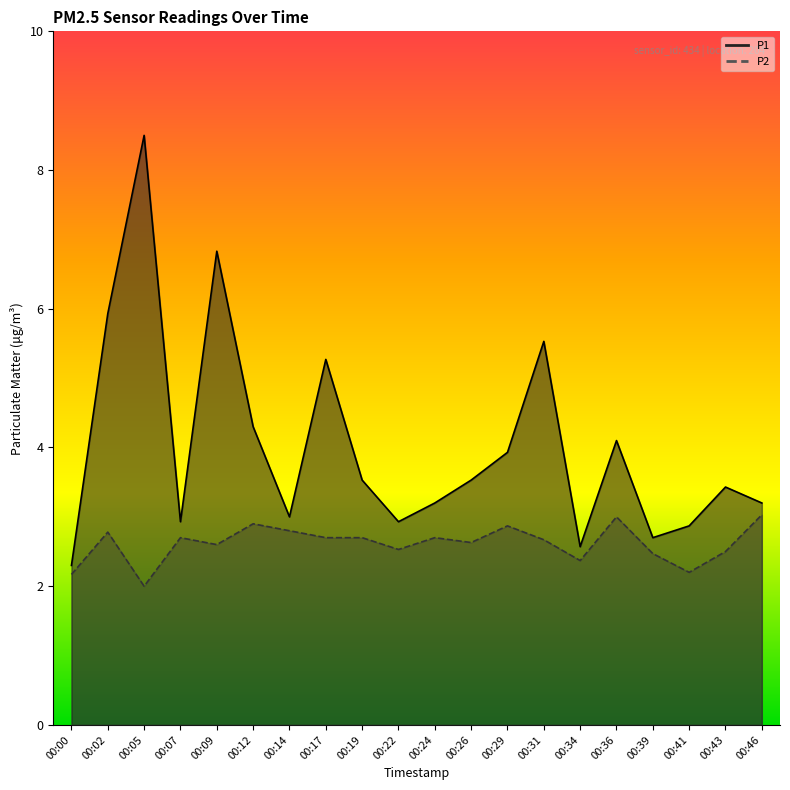

Which series has the largest range (max minus min)?

P1